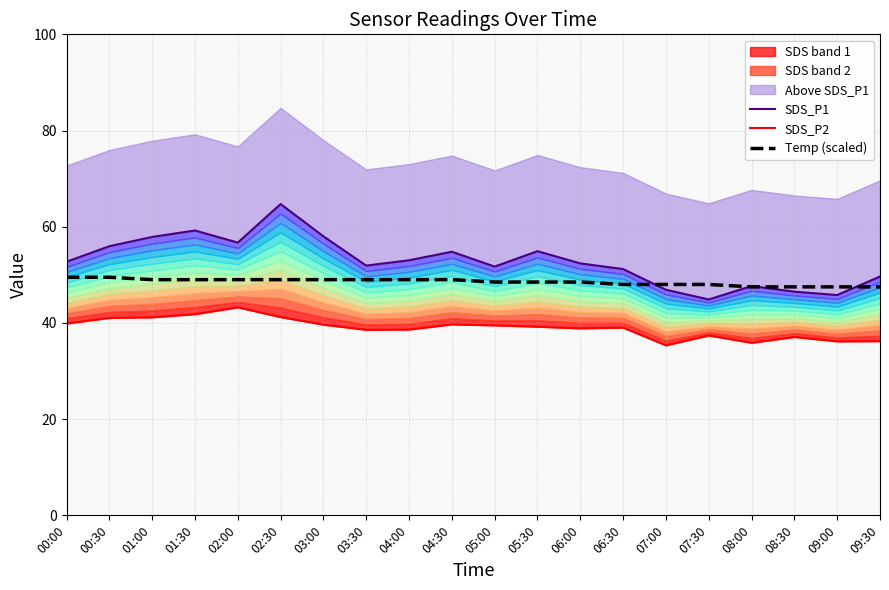

At which label does Temp (scaled) reach its minimum?

08:00